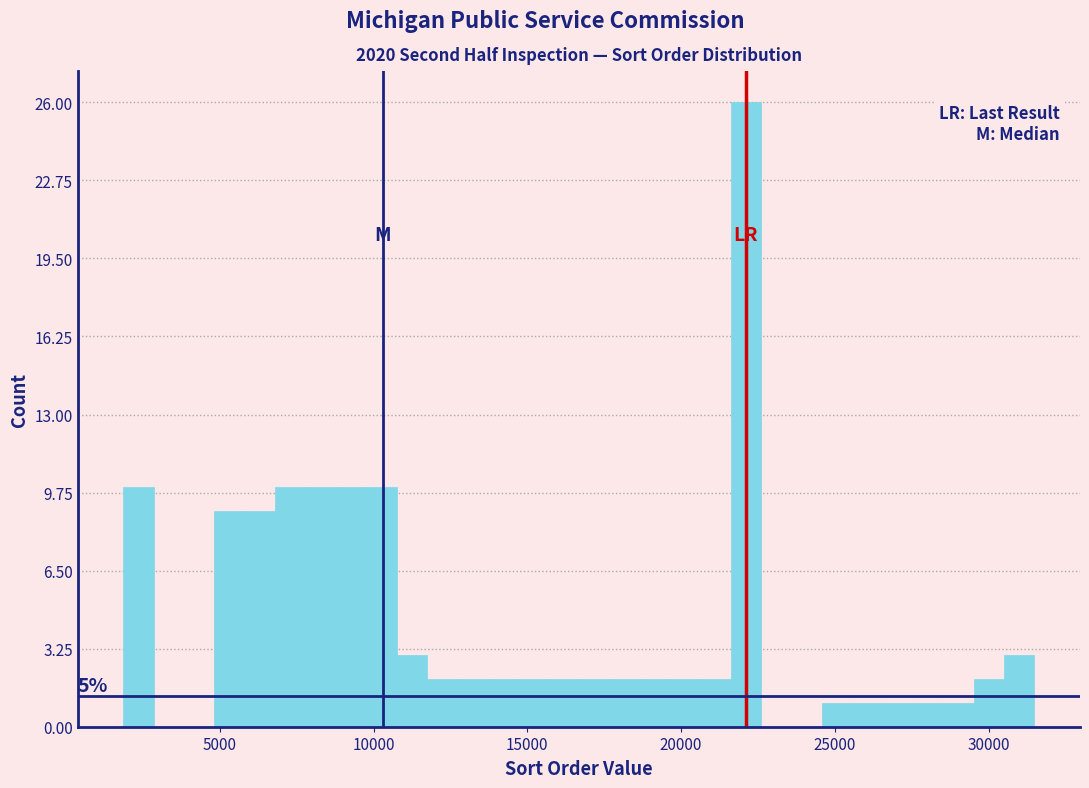

Around what value on the x-axis is the tallest bar? Give the approximate position of its centre, as read against the axis.

22000